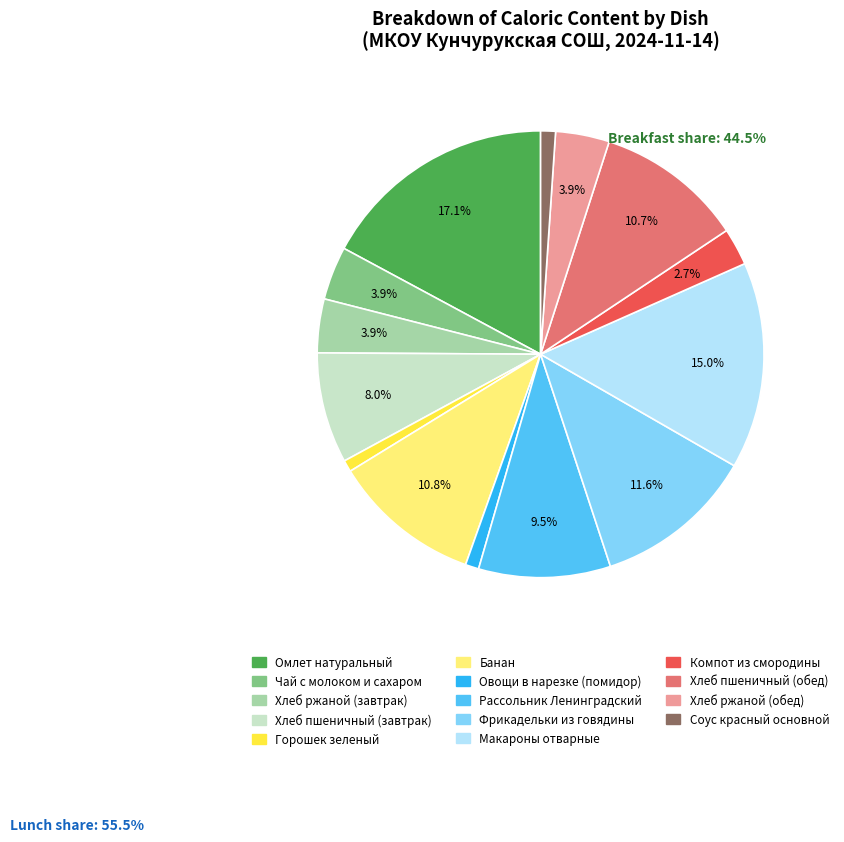

To the nearest percent, what is the difference between the largest and smallest slice percentages?

16%